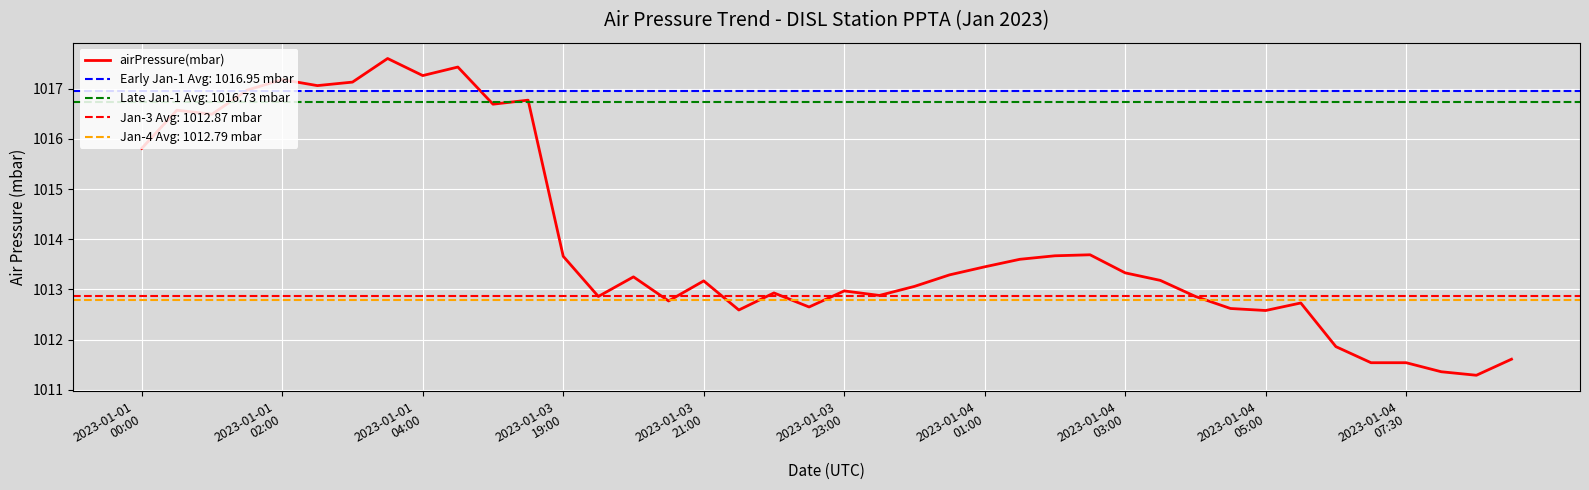

What is the highest value of the airPressure(mbar) series?

1017.6